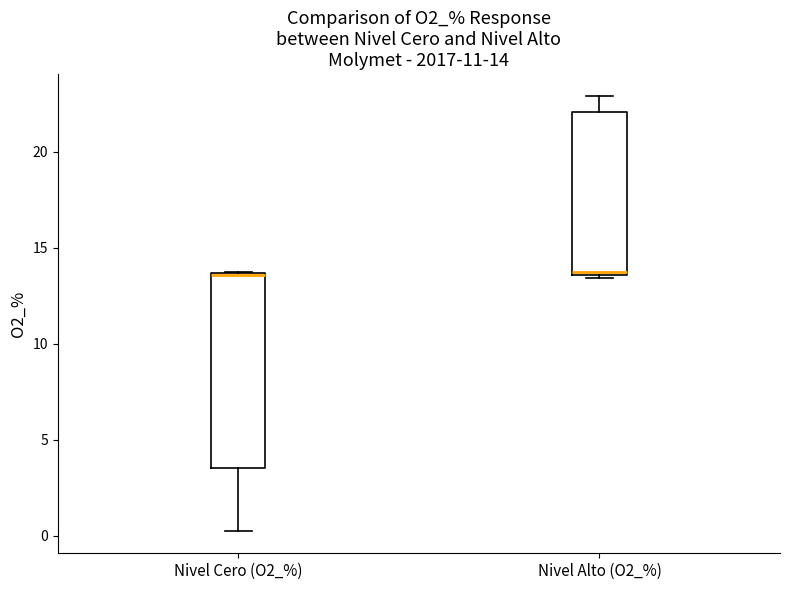

Which box is the tallest, from its lower edge to its upper edge?

Nivel Cero (O2_%)